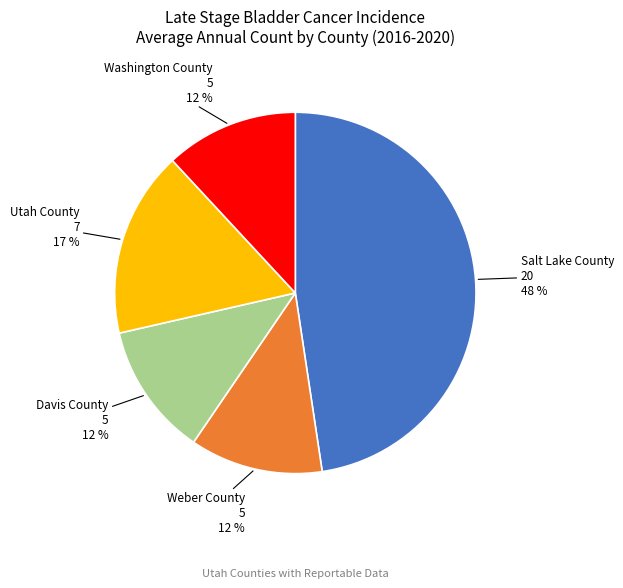

Count the number of slices in the pie.

5